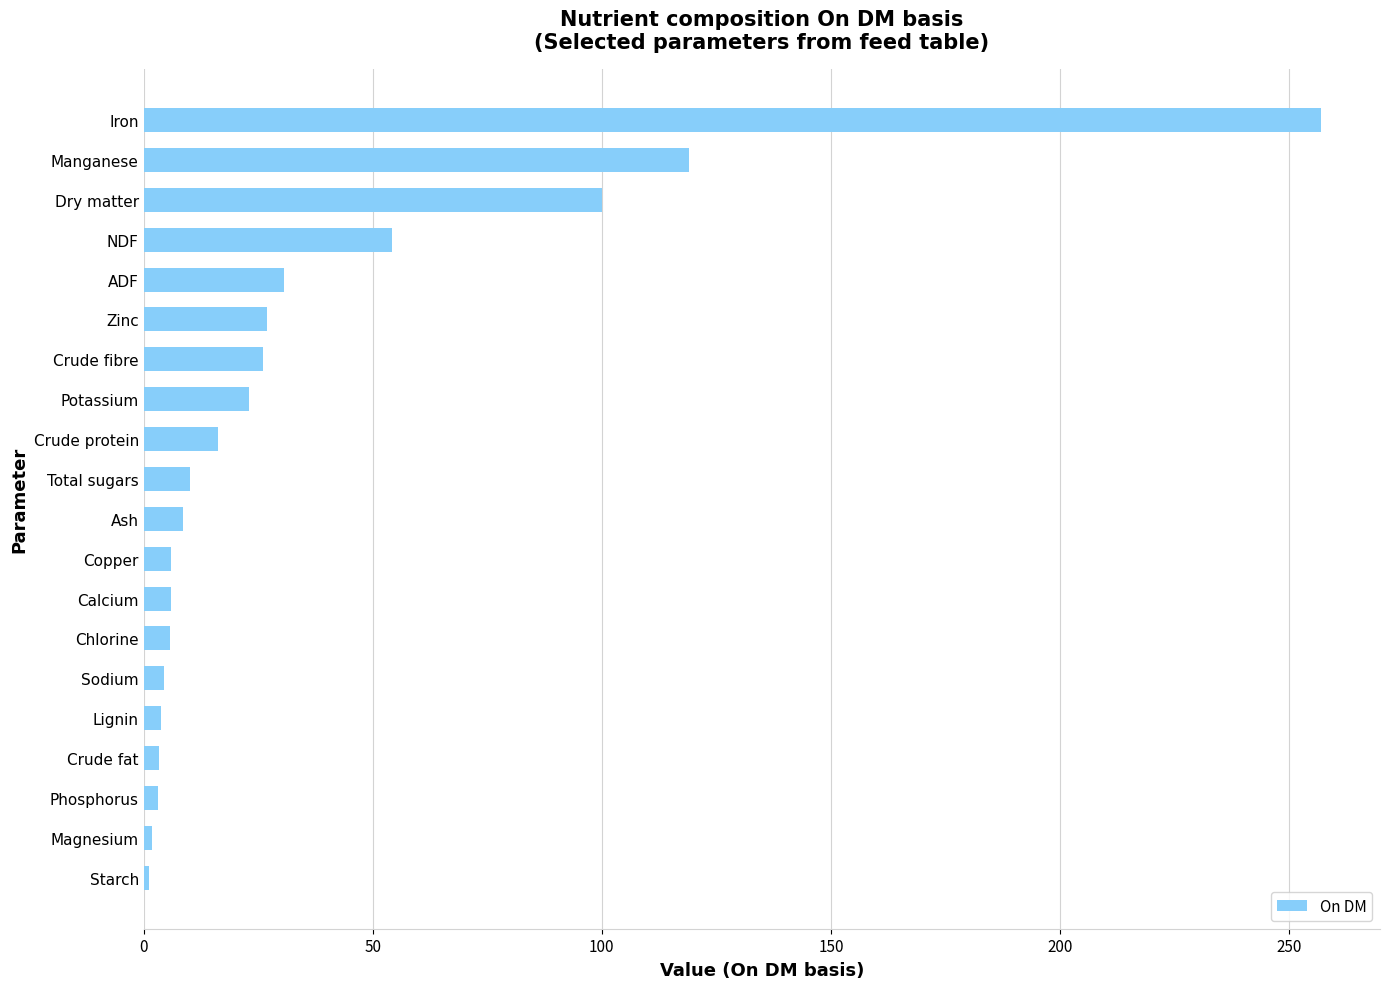

What is the average value?

35.3